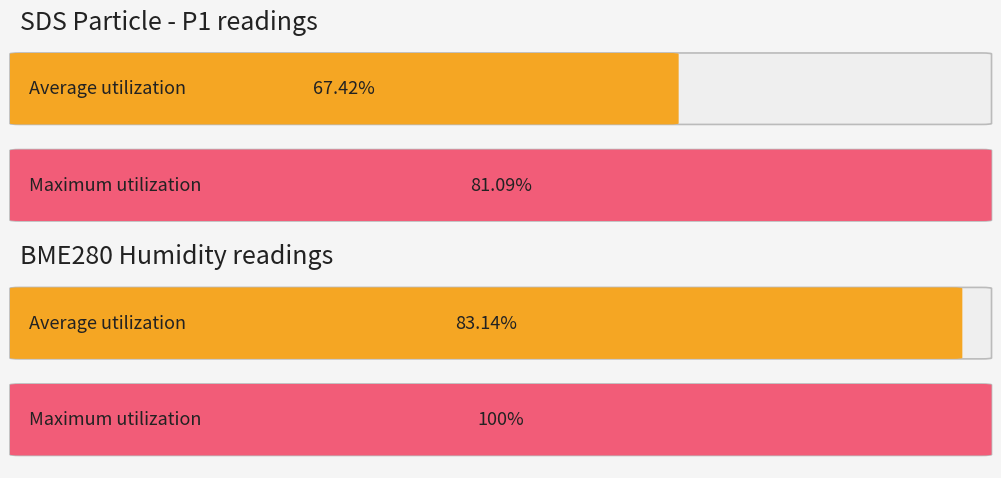

How many series are shown in this chart?

2